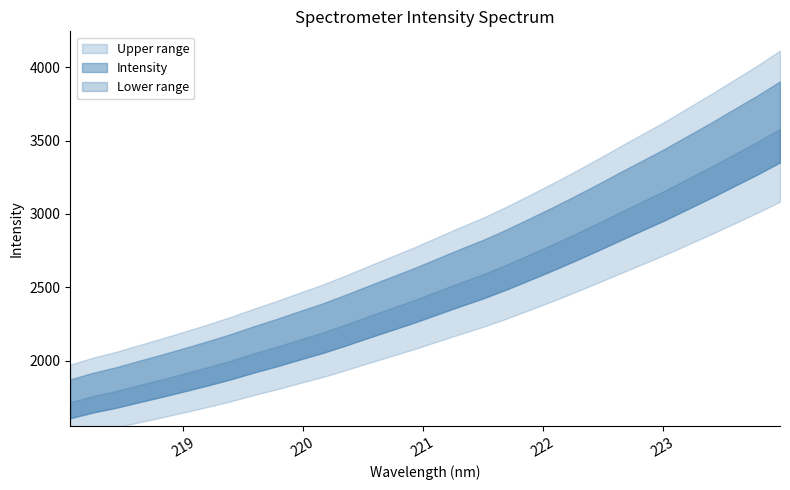

The value at 218.8244 is 3291.6. True or false?

False